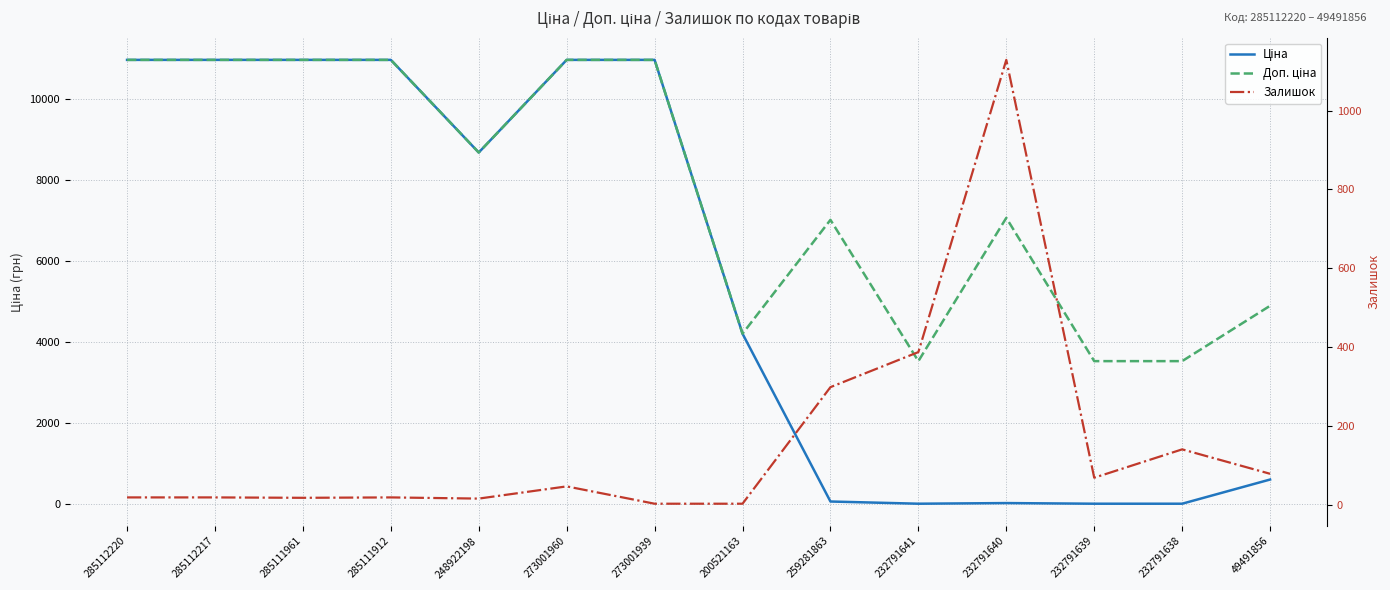

At which label is Доп. ціна closest to 7240?

232791640